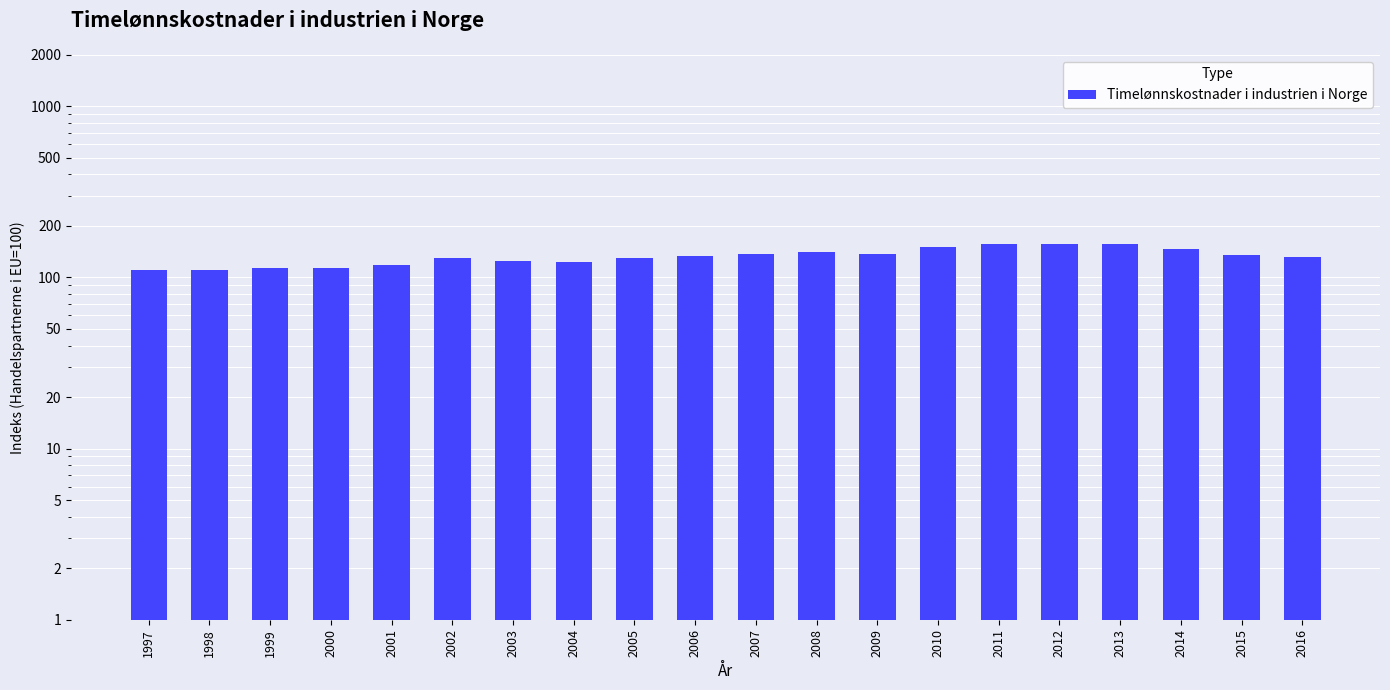

How many series are shown in this chart?

1